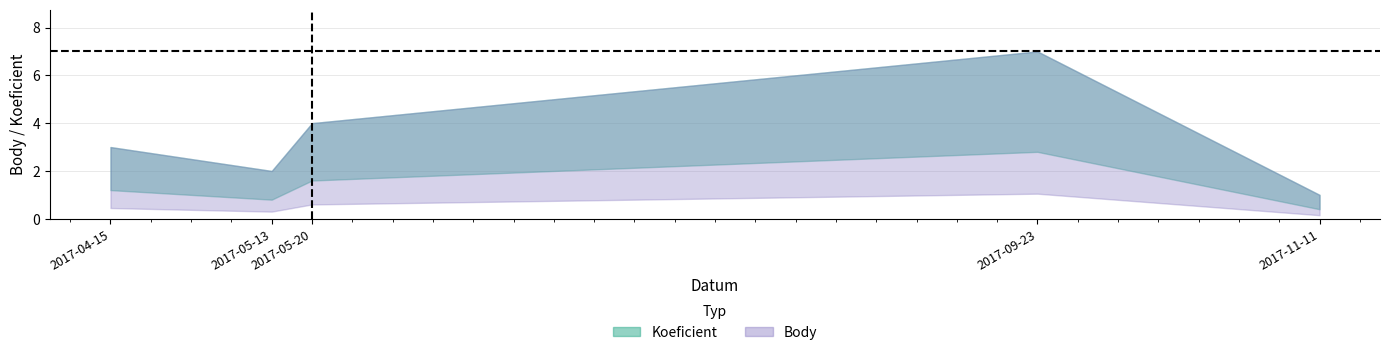

What are all the series names shown in the legend?

Koeficient, Body